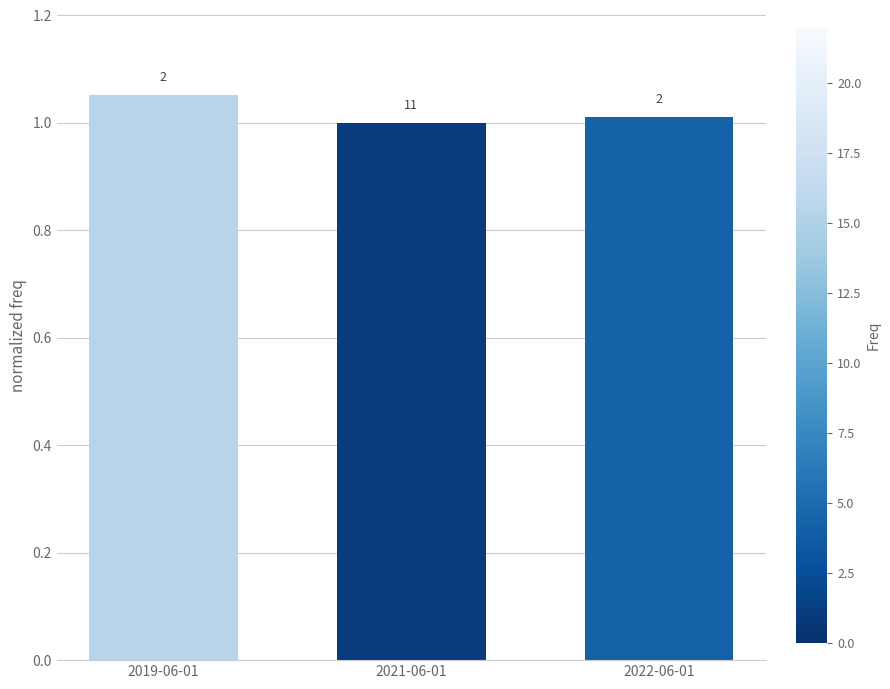

How many bars are there in total?

3